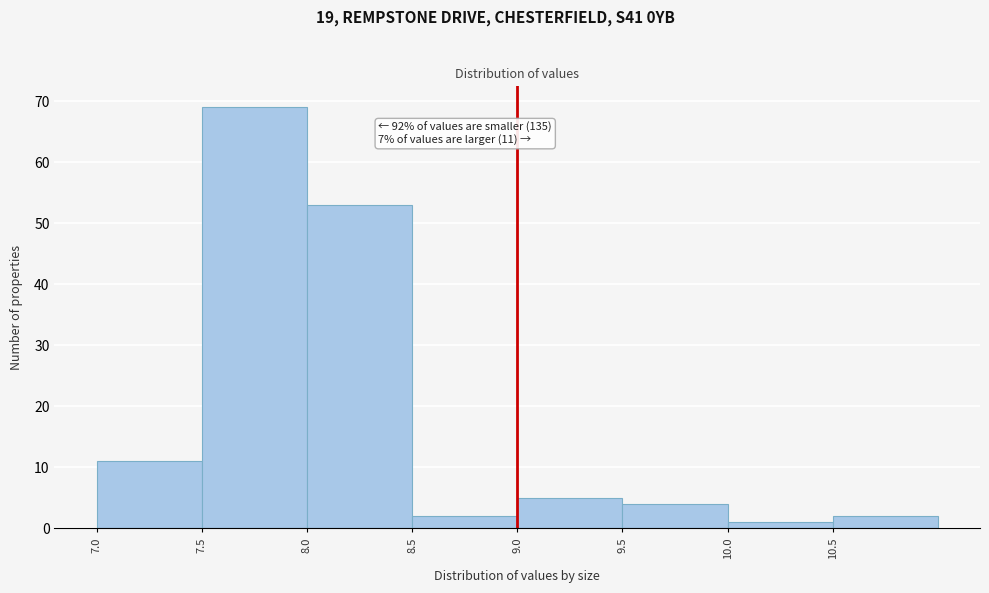

Which range on the x-axis has the tallest bar?

7.5 to 8.0